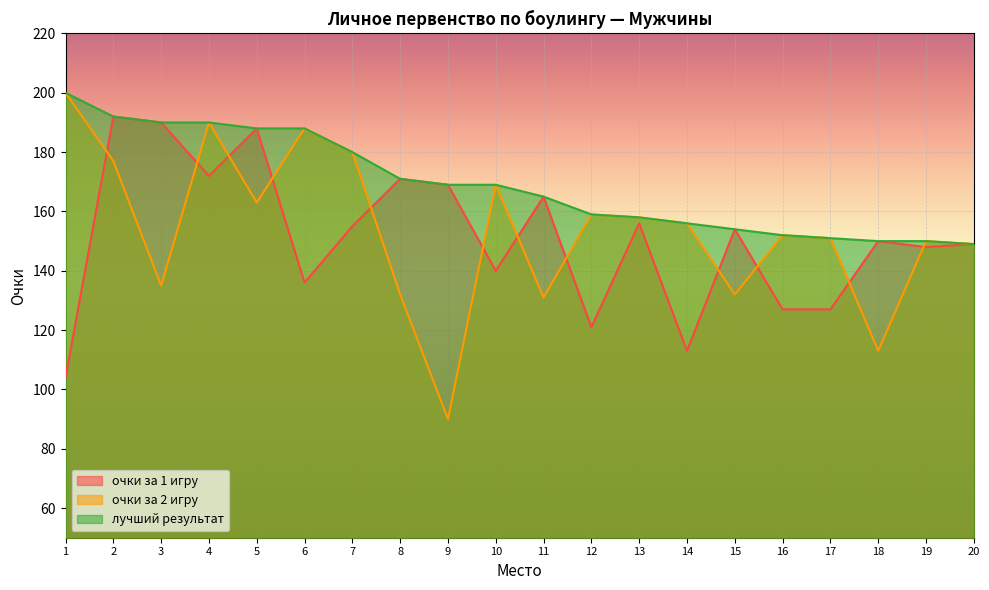

Which series has the largest range (max minus min)?

очки за 2 игру